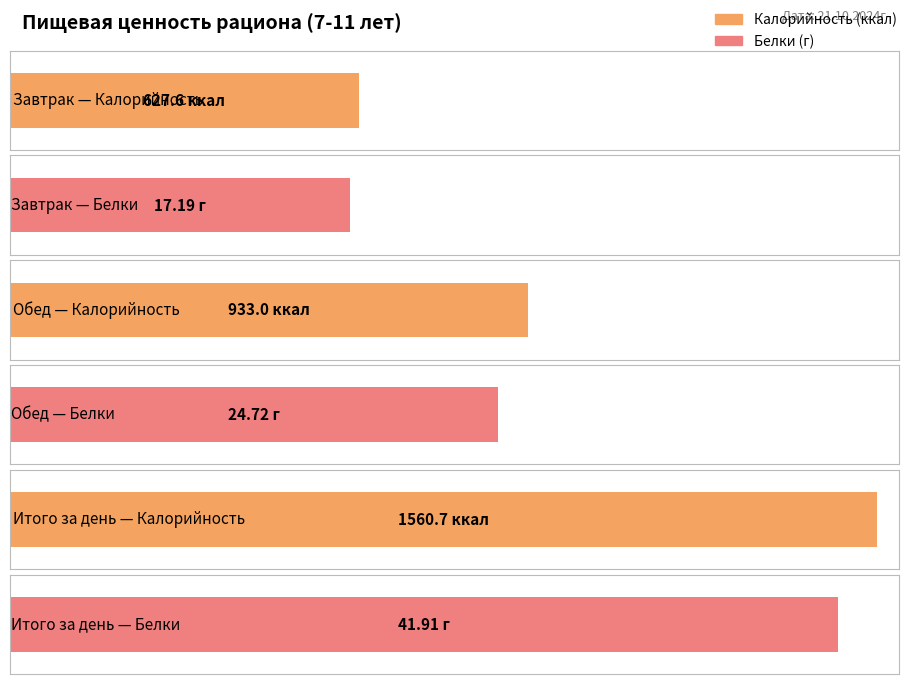

Is it true that Калорийность (ккал) equals 627.6 at Завтрак?

True